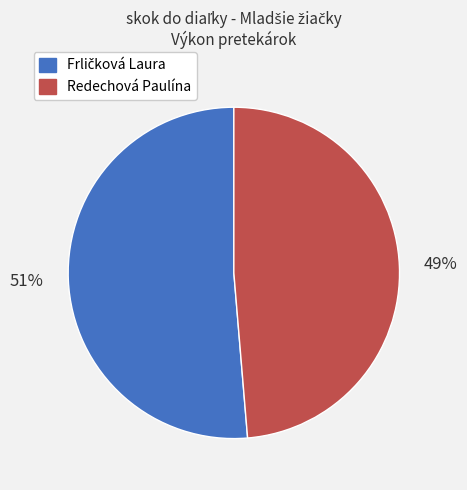

True or false: Redechová Paulína accounts for 55% of the total.

False